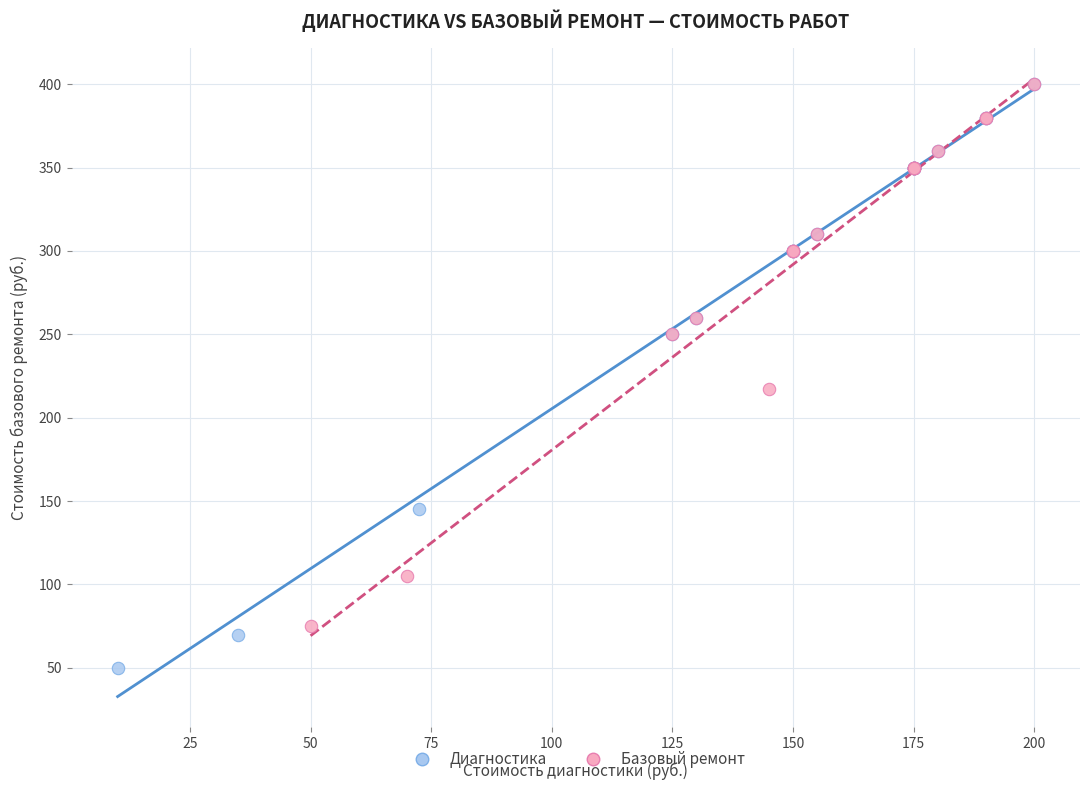

Which series has the largest Y range (max minus min)?

Диагностика